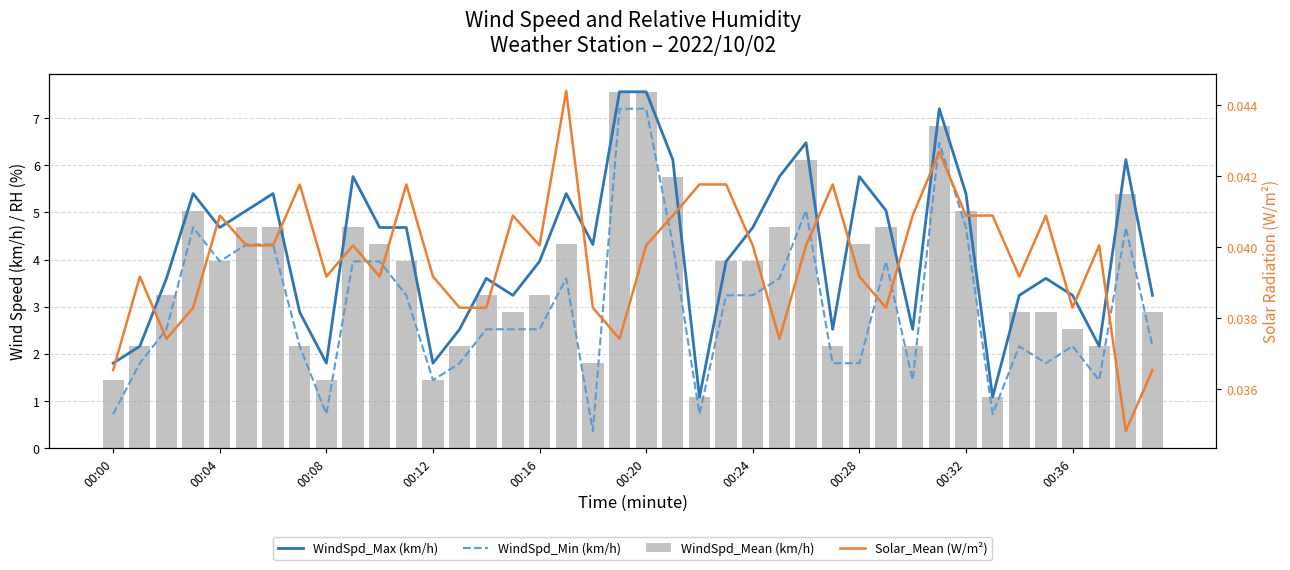

How many data points in WindSpd_Min (km/h) are above 2?

27